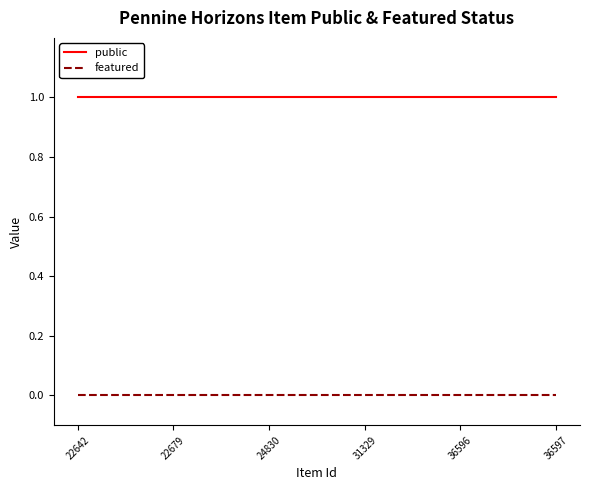

Is it true that public equals 2 at 22642?

False